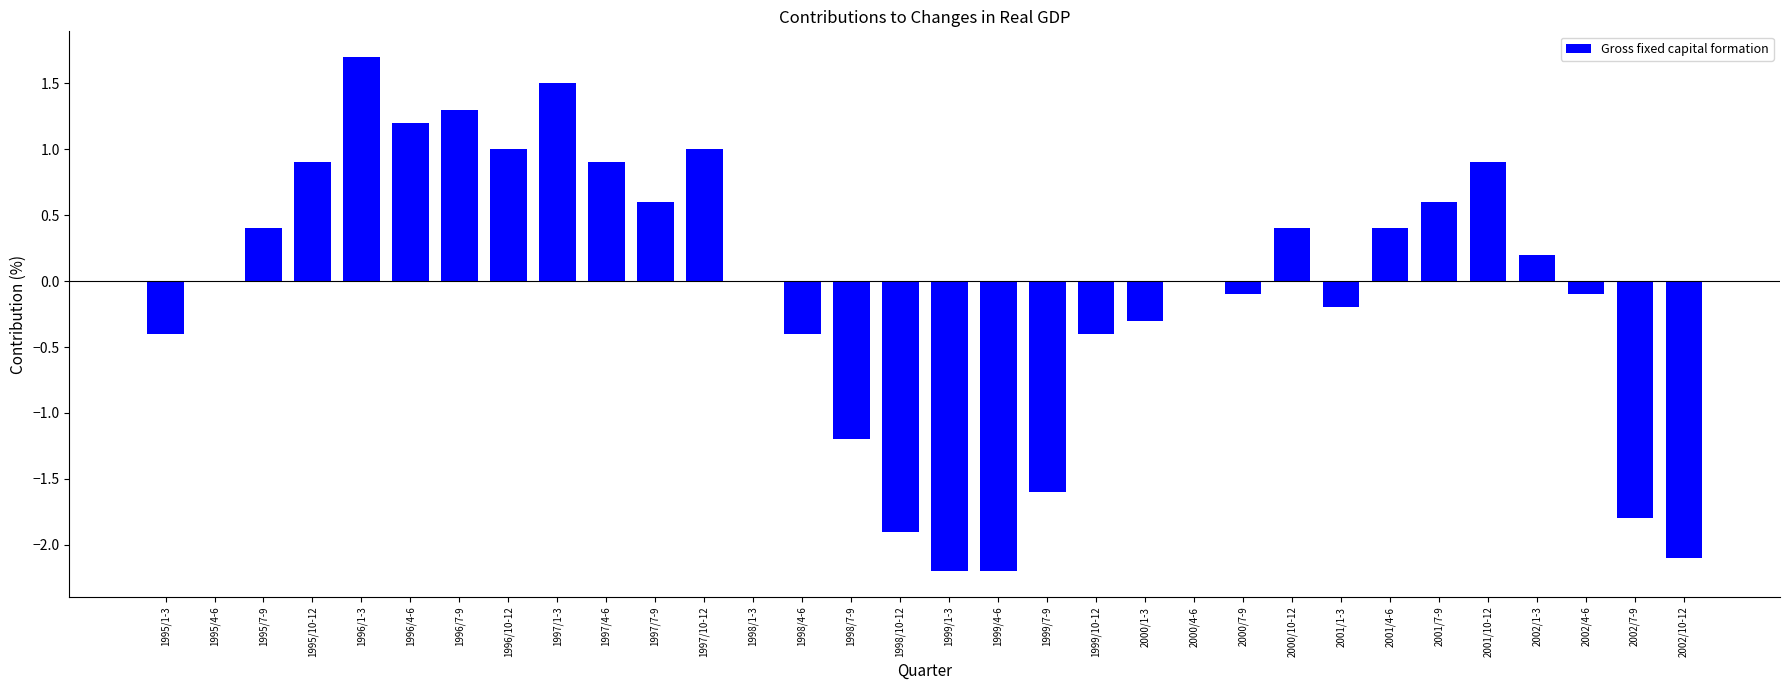

Reading left to right, list all the values displayed in this chart.

1995/1-3=-0.4	1995/4-6=0.0	1995/7-9=0.4	1995/10-12=0.9	1996/1-3=1.7	1996/4-6=1.2	1996/7-9=1.3	1996/10-12=1.0	1997/1-3=1.5	1997/4-6=0.9	1997/7-9=0.6	1997/10-12=1.0	1998/1-3=0.0	1998/4-6=-0.4	1998/7-9=-1.2	1998/10-12=-1.9	1999/1-3=-2.2	1999/4-6=-2.2	1999/7-9=-1.6	1999/10-12=-0.4	2000/1-3=-0.3	2000/4-6=0.0	2000/7-9=-0.1	2000/10-12=0.4	2001/1-3=-0.2	2001/4-6=0.4	2001/7-9=0.6	2001/10-12=0.9	2002/1-3=0.2	2002/4-6=-0.1	2002/7-9=-1.8	2002/10-12=-2.1